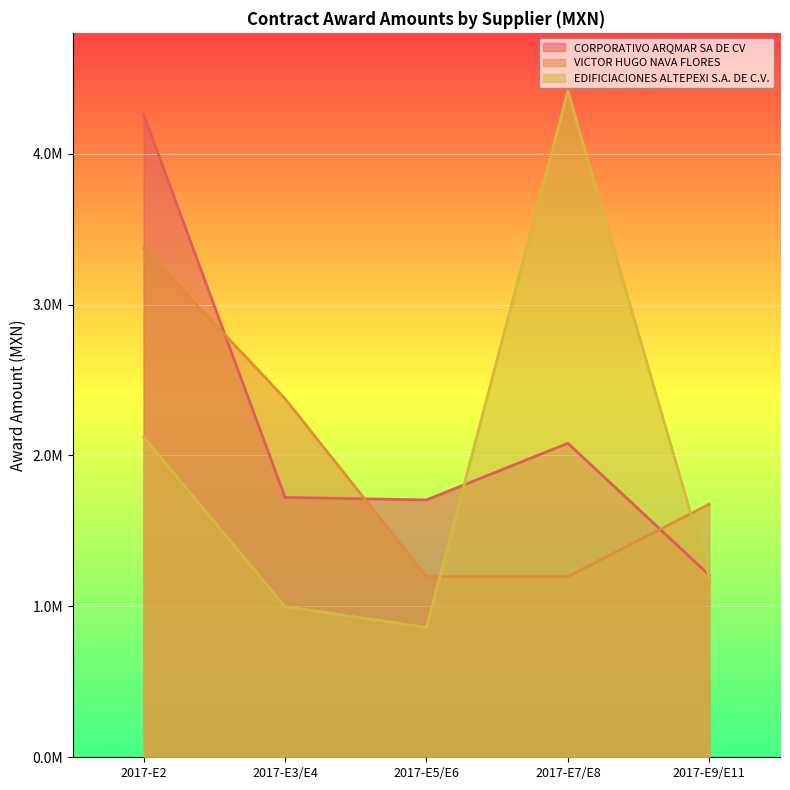

What is the minimum value for VICTOR HUGO NAVA FLORES?

1197232.3